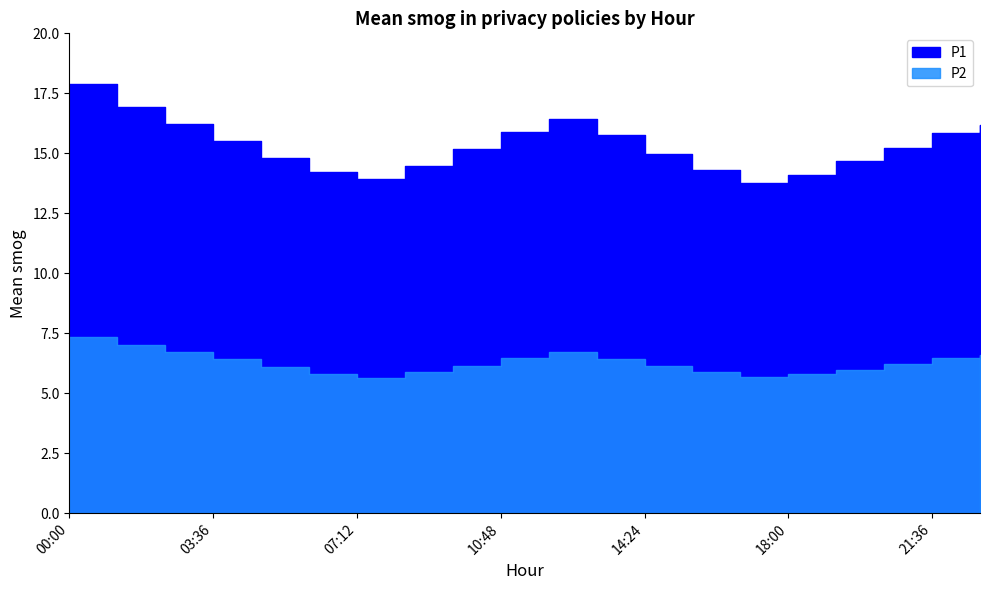

The value of P2 at 04:48 is 3.9. True or false?

False